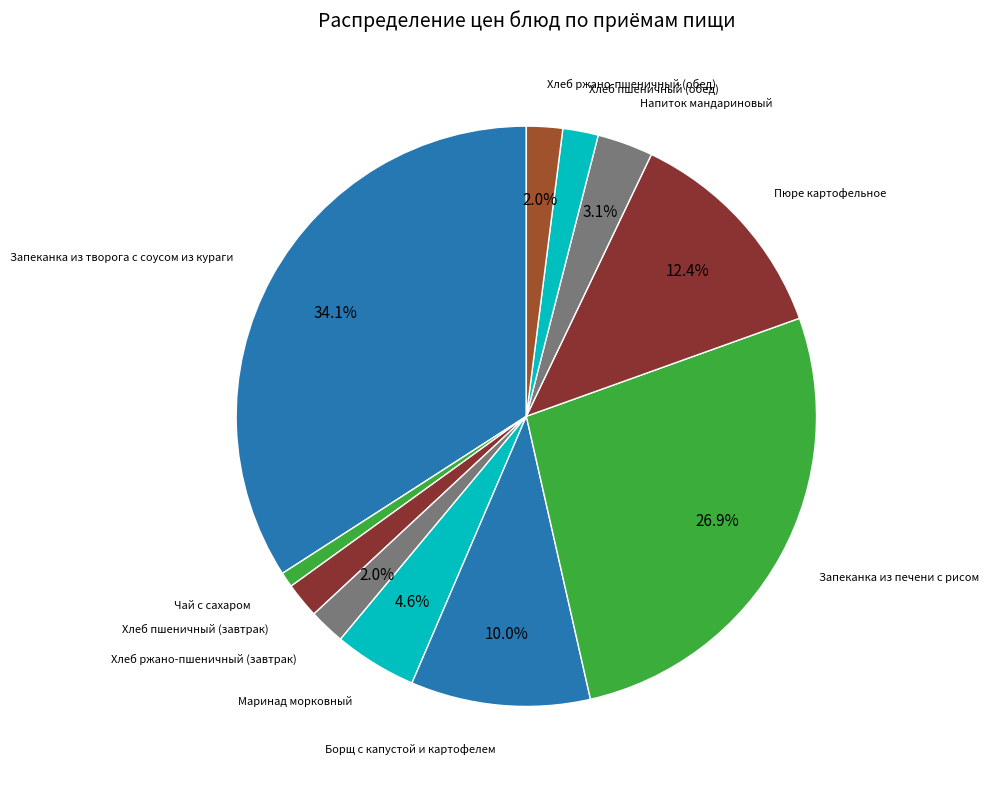

How many slices are in this pie chart?

11